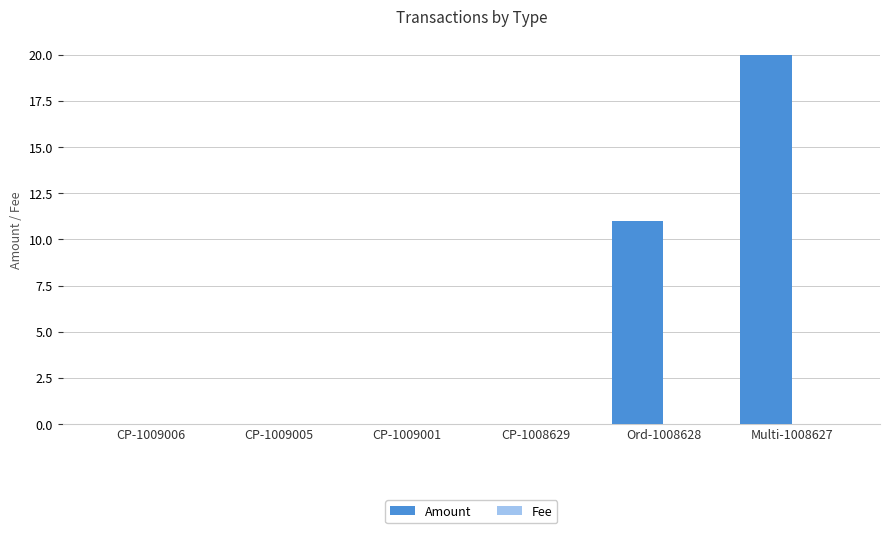

Between CP-1008629 and Multi-1008627, which series saw the biggest shift?

Amount